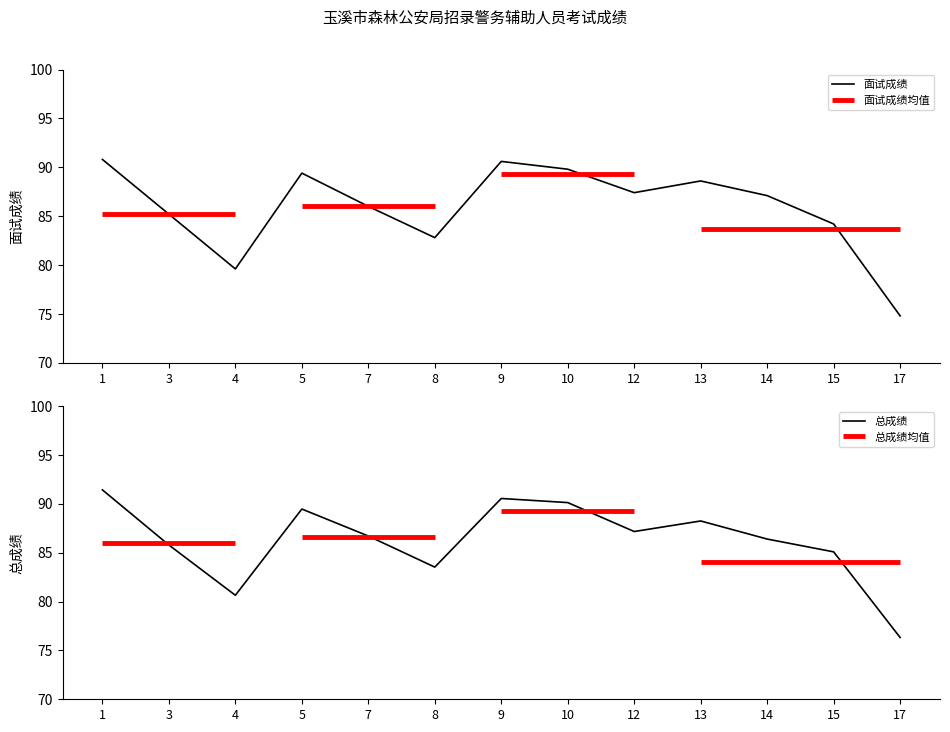

The value of 总成绩 at 10 is 58.3. True or false?

False